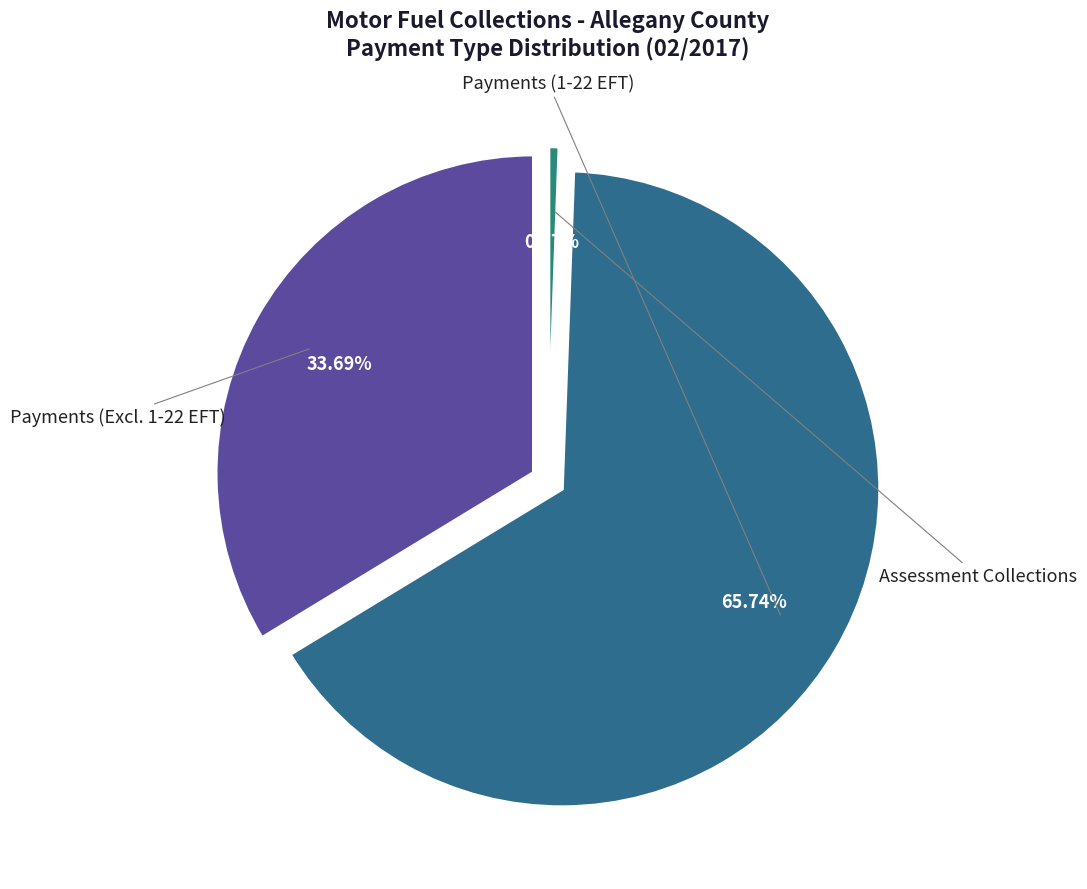

Count the number of slices in the pie.

3